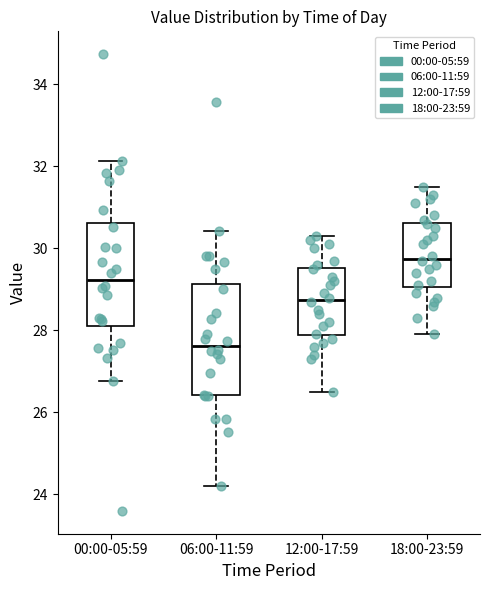

Which box has the lowest median line?

06:00-11:59